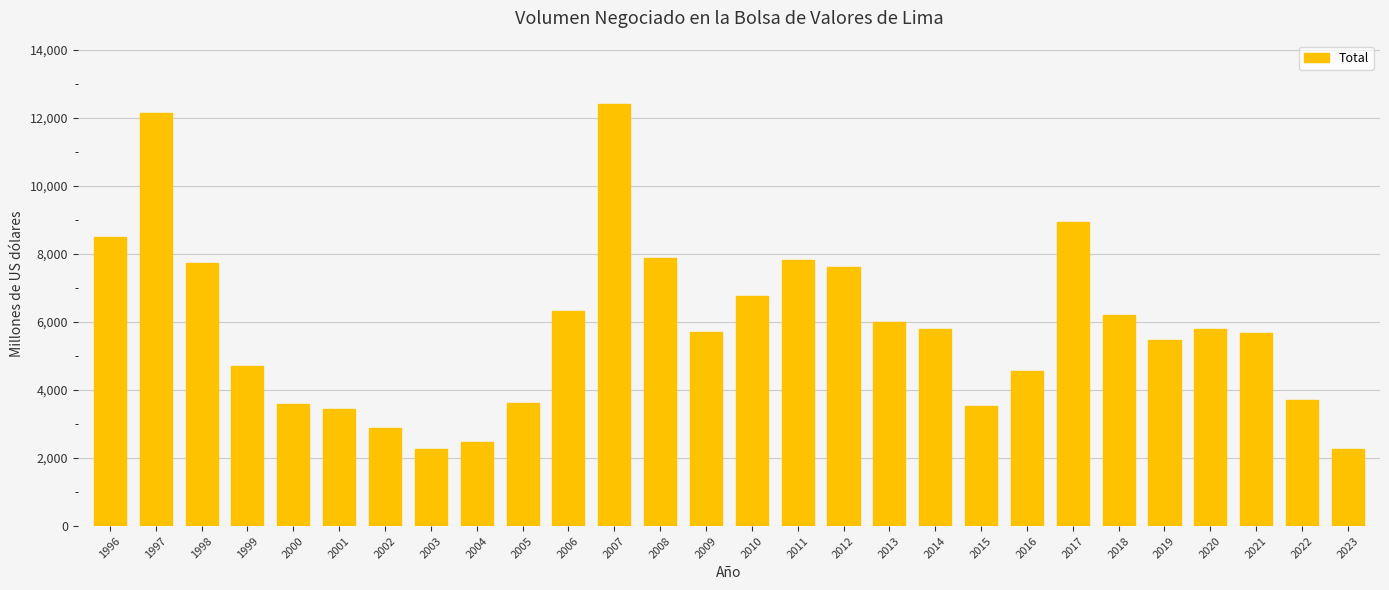

What is the change in value from 1999 to 2014?

+1093.8